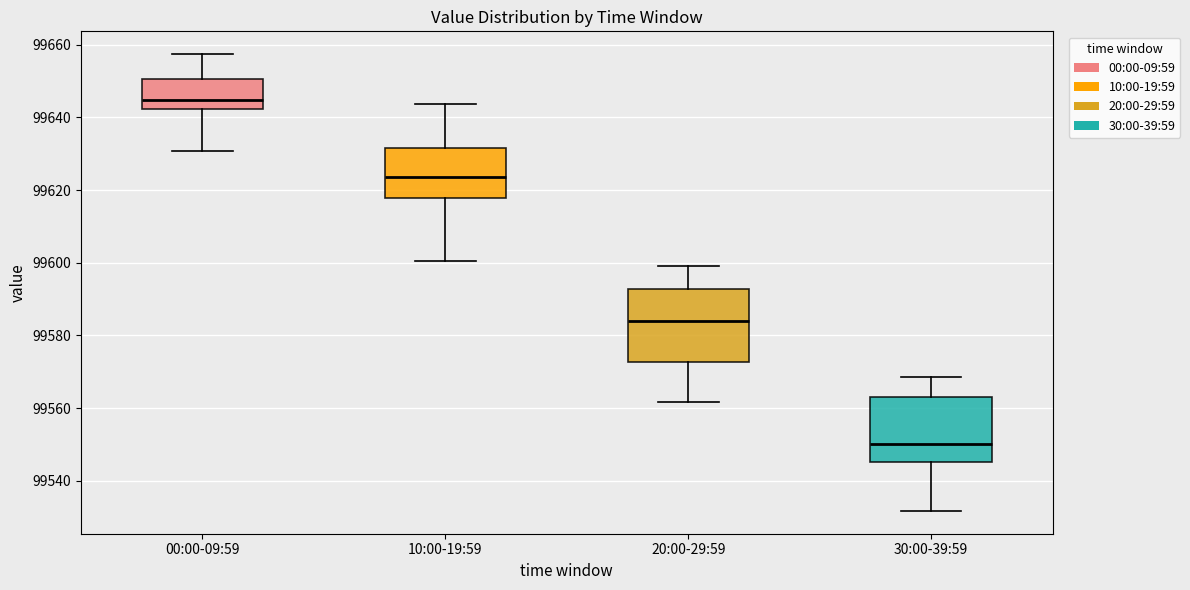

Comparing the boxes themselves (not the whiskers), which one is the tallest?

20:00-29:59